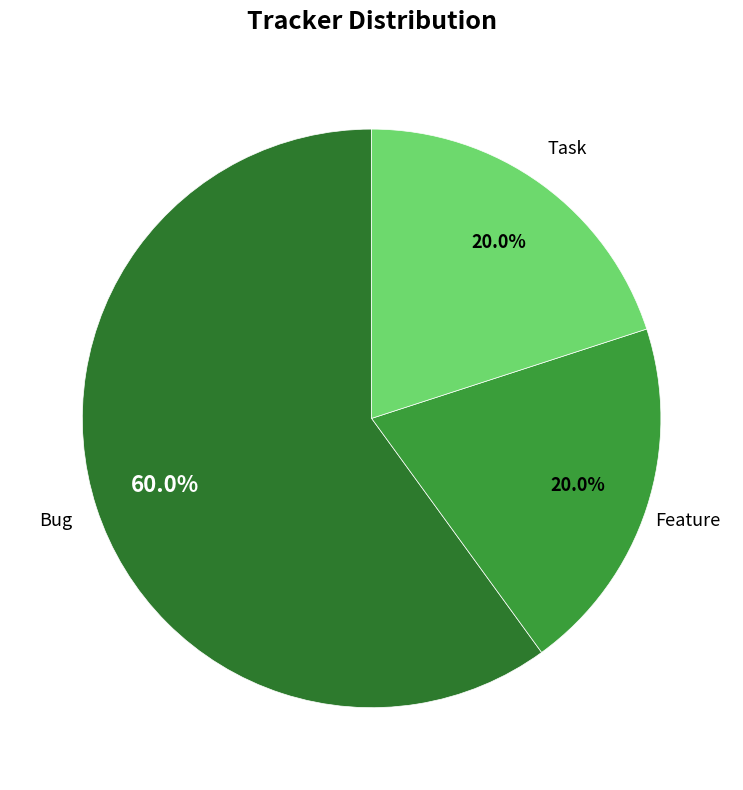

The Feature slice represents 7% of the pie. True or false?

False